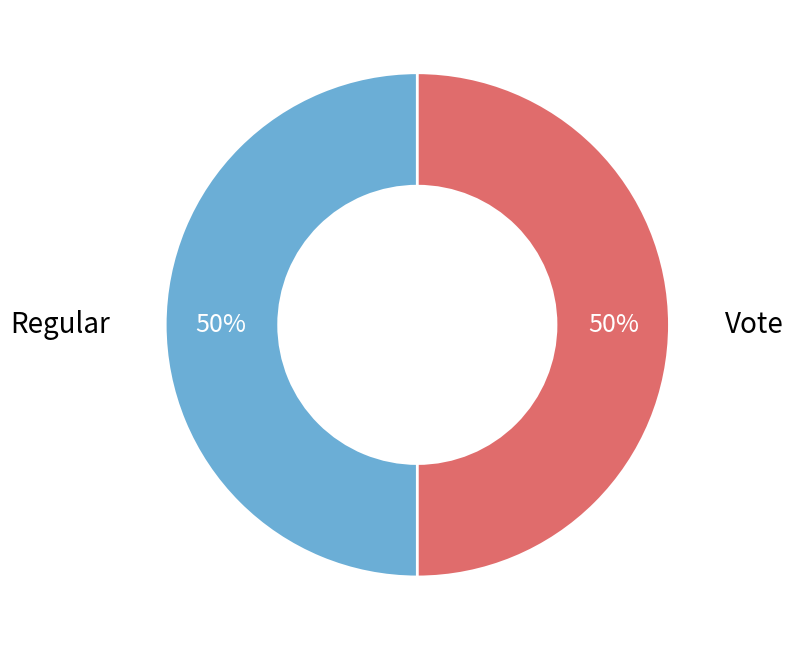

To the nearest percent, what is the average slice percentage?

50%